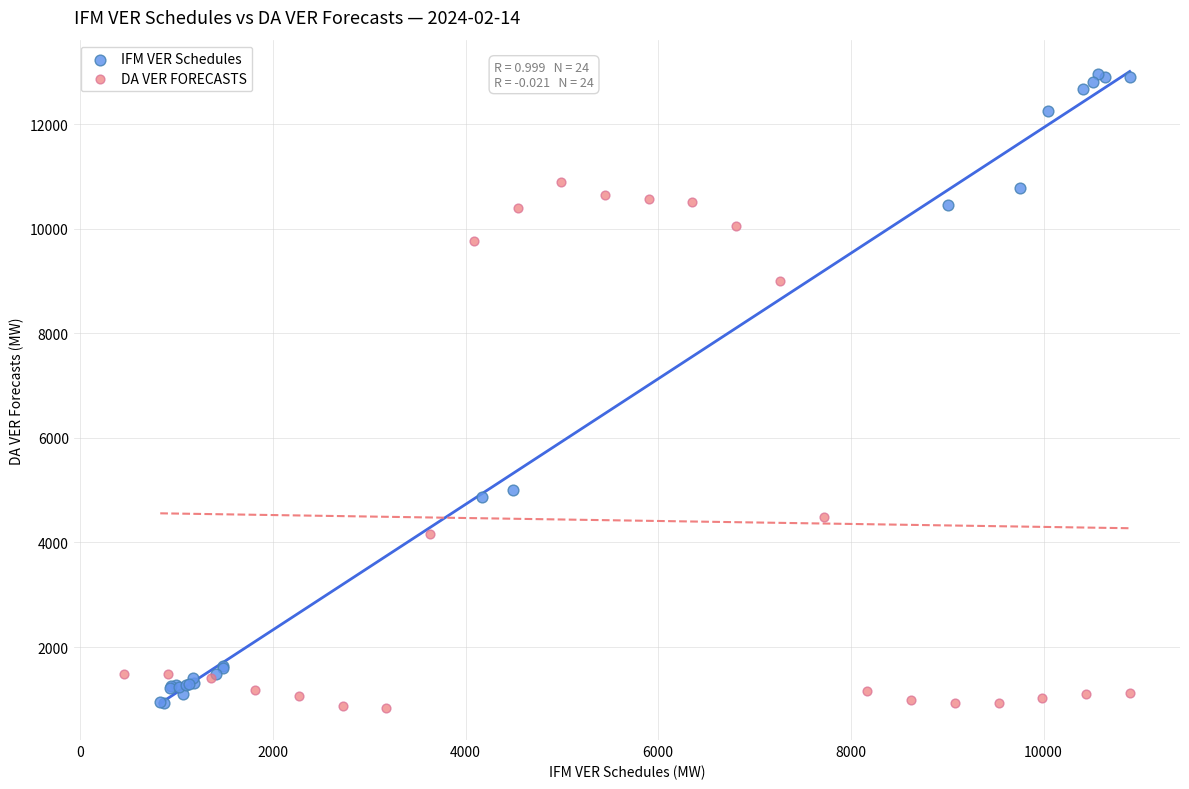

Which series has the widest spread of Y values?

IFM VER Schedules